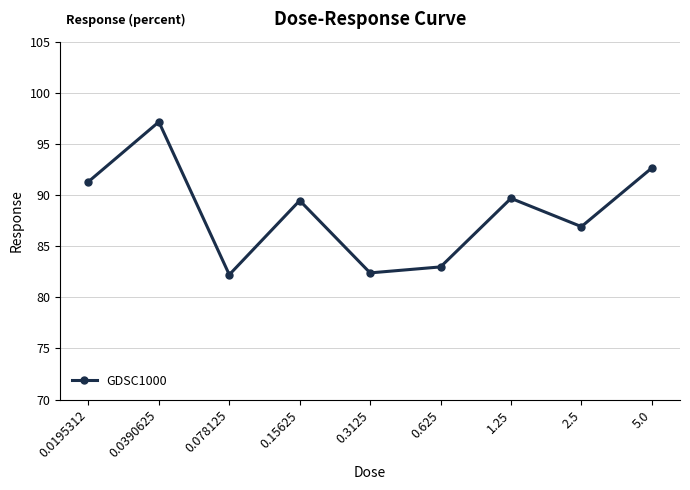

Which has a higher value, 0.0195312 or 0.15625?

0.0195312